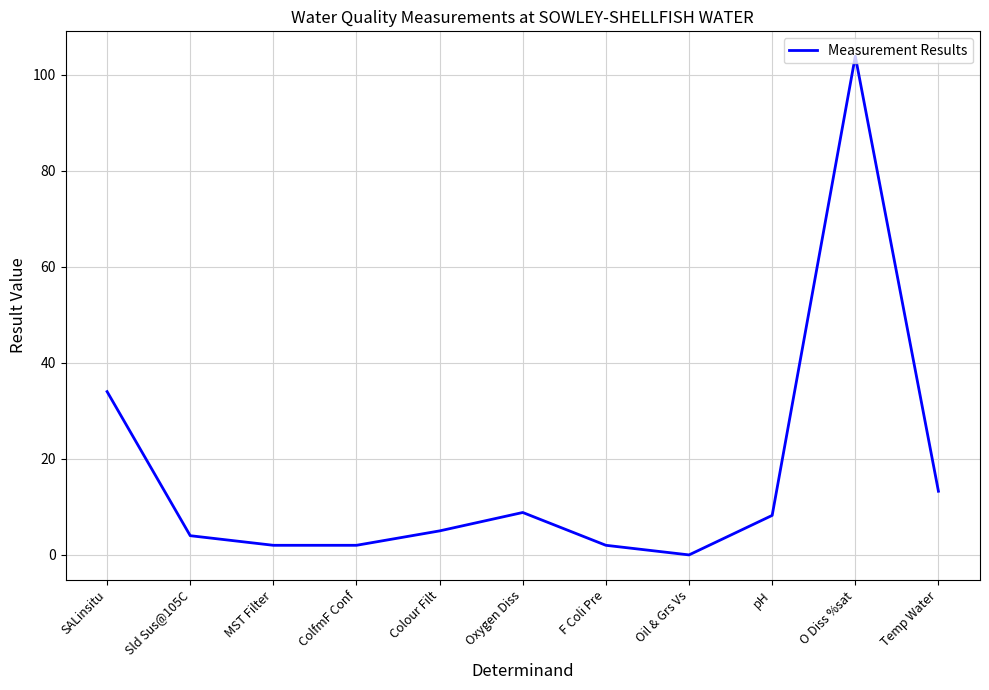

What is the greatest value displayed?

103.8